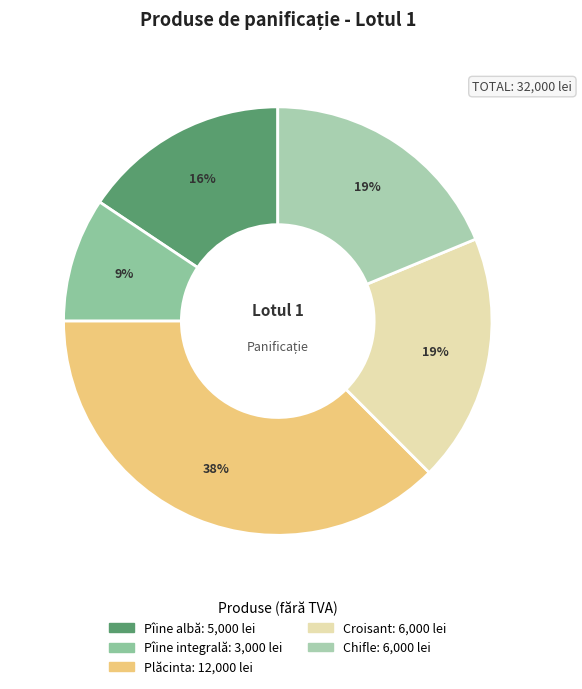

Which slice is the smallest?

Pîine integrală